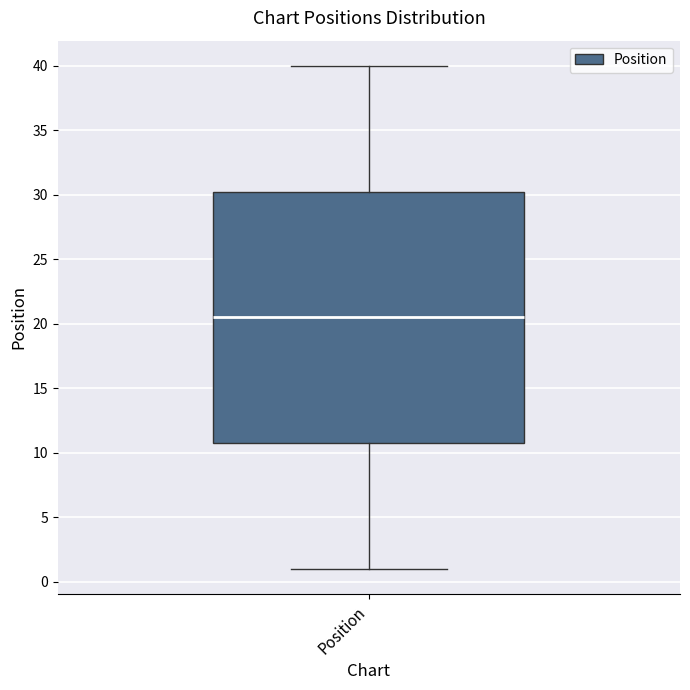

Transcribe this box plot: give where the median line is, the range the box spans, and where the two whiskers end, as read against the y-axis. The values are not printed on the chart, so give them approximately, as read against the axis.

median 20.5, box 11.0 to 30.5, whiskers 1.0 to 40.0